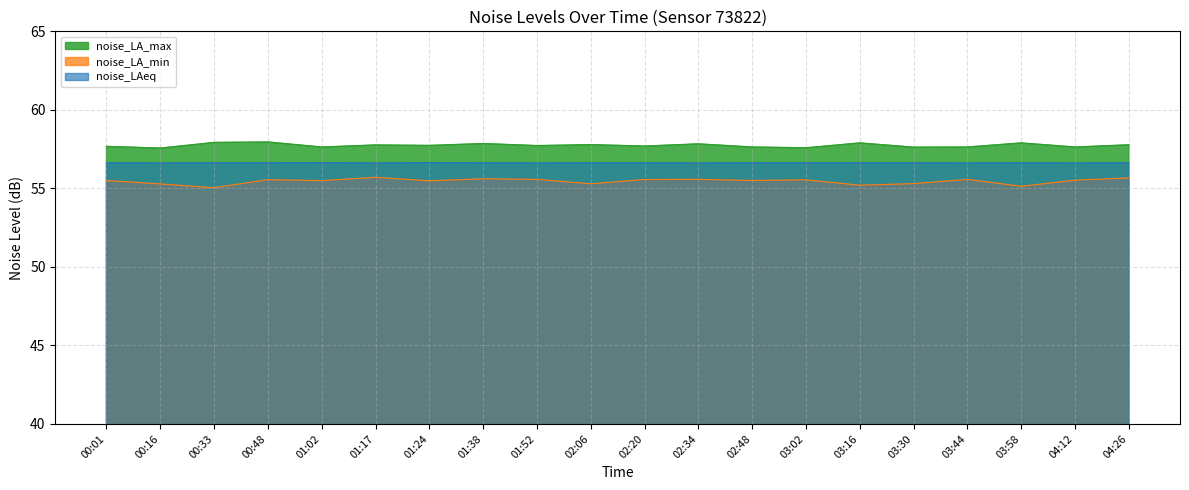

Which category has the highest value in the noise_LA_max series?

00:48